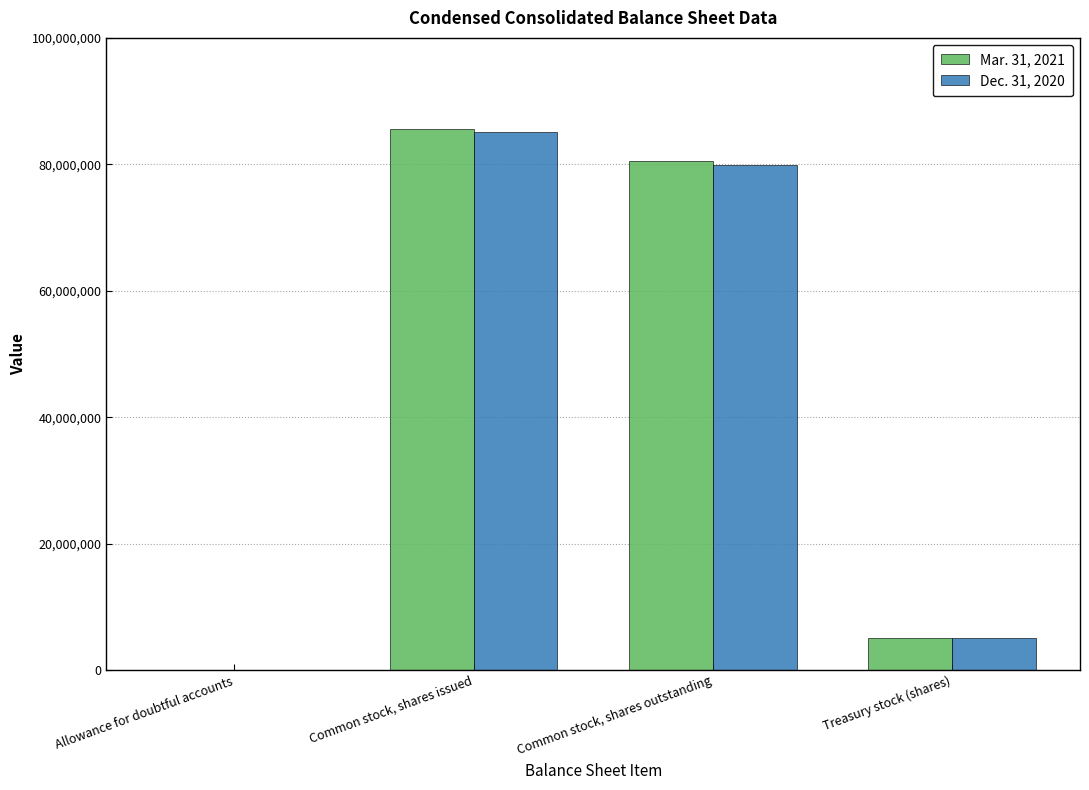

Which series changed the most between Common stock, shares outstanding and Treasury stock (shares)?

Mar. 31, 2021